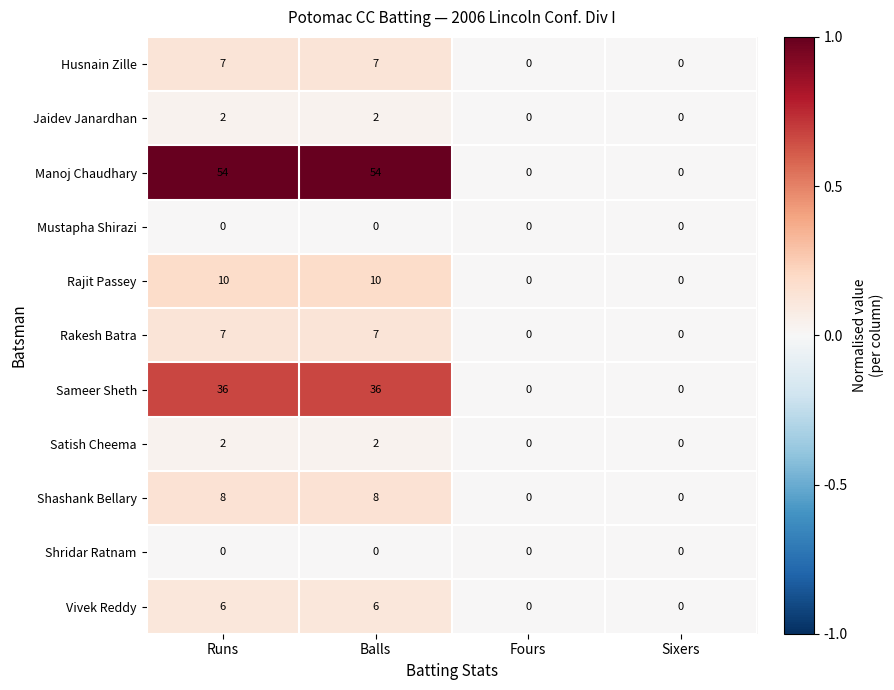

Read the Vivek Reddy value at Runs.

6